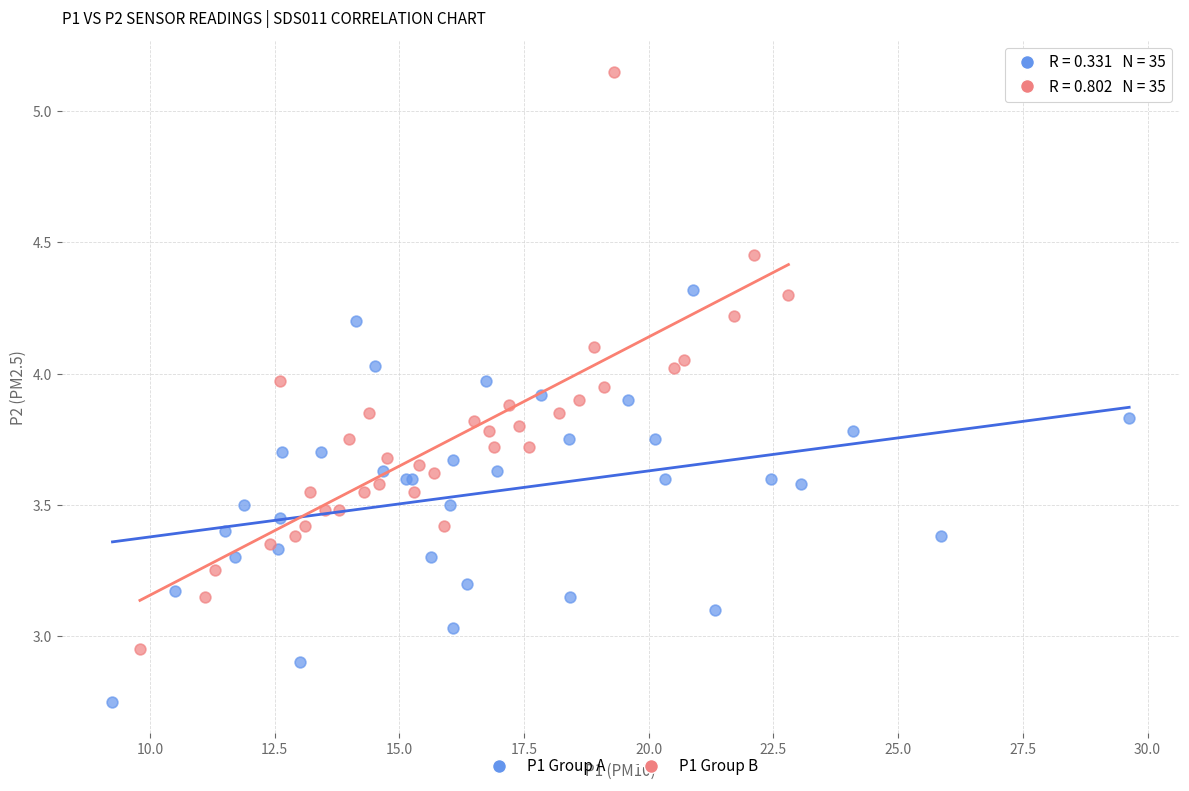

Which series reaches the minimum Y coordinate?

P1 Group A